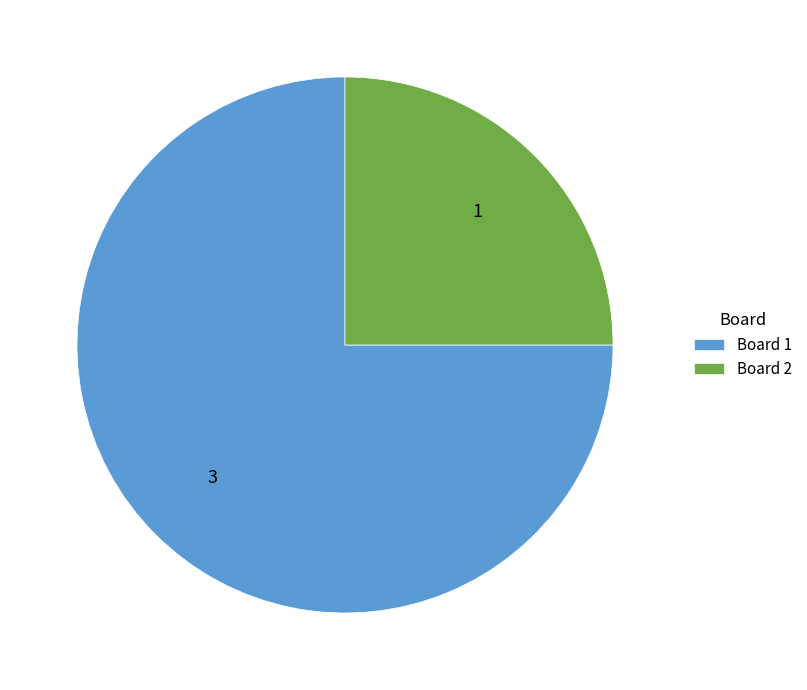

Rank the categories by value from highest to lowest.

Board 1, Board 2